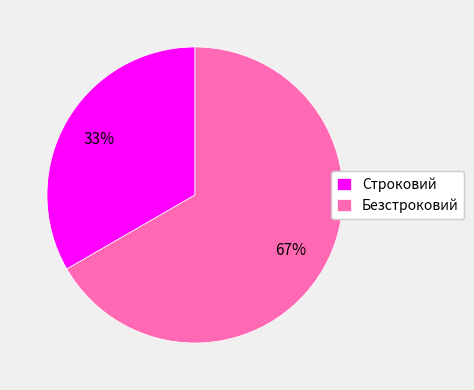

Does Строковий represent more than half of the total?

No